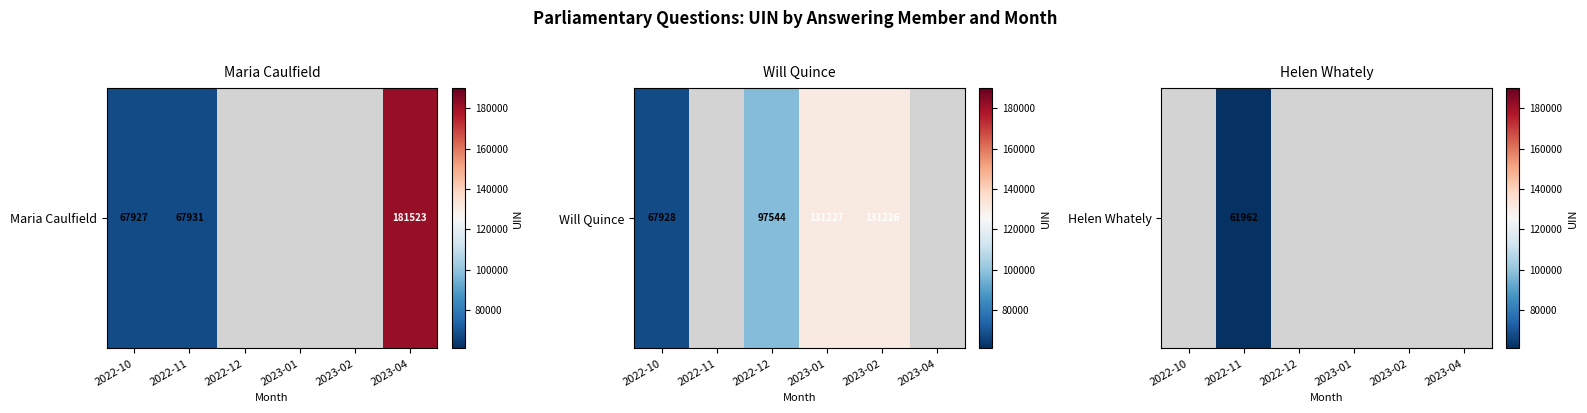

List the labels in order of value, smallest first.

2022-10, 2022-11, 2022-12, 2023-01, 2023-02, 2023-04